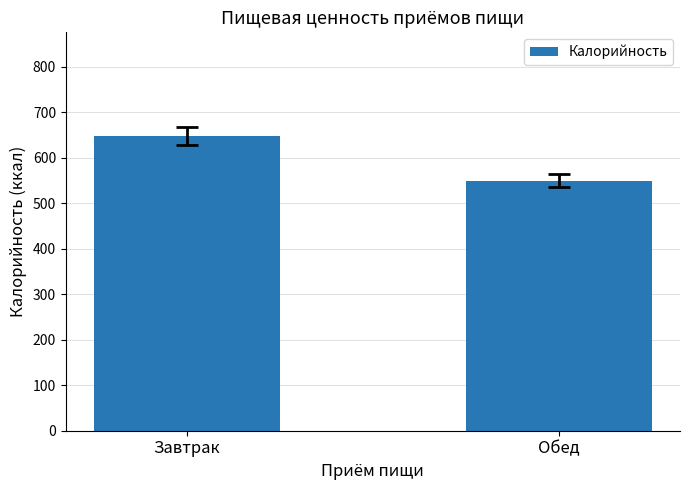

Reading left to right, what are all the values shown in this chart?

Завтрак=649	Обед=550